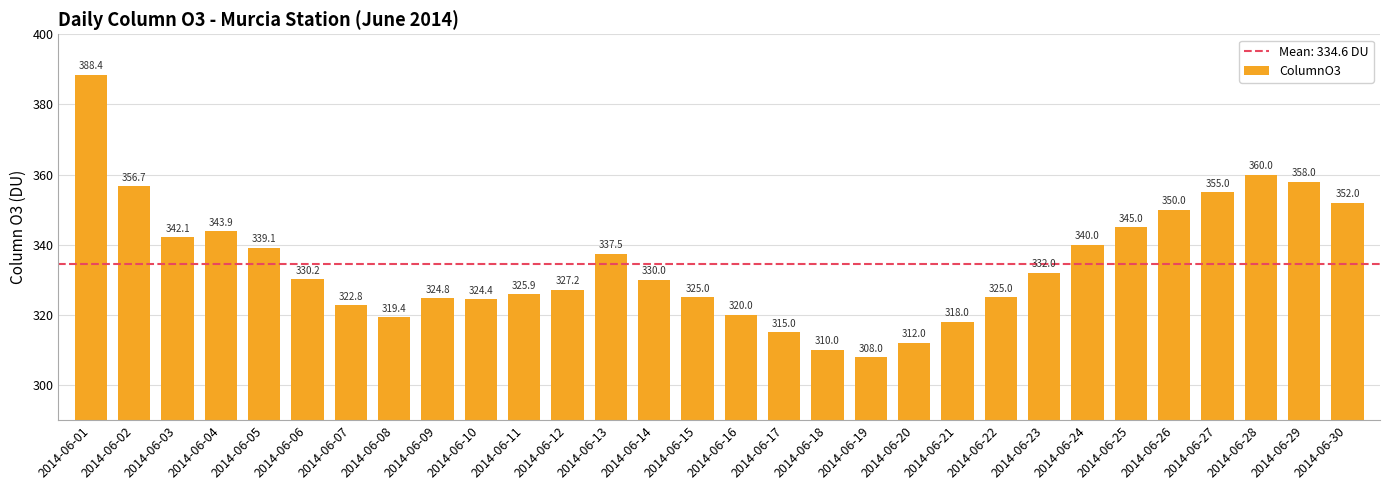

Between 2014-06-21 and 2014-06-17, which is larger?

2014-06-21